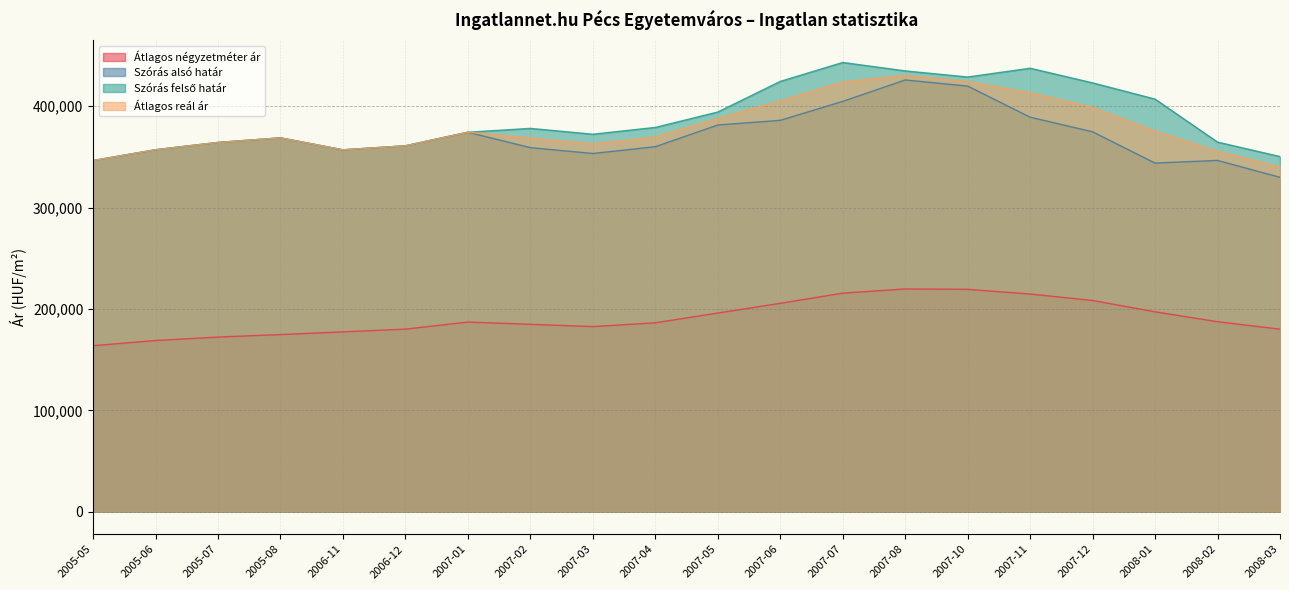

List the labels in order of Szórás alsó határ value, largest first.

2007-08, 2007-10, 2007-07, 2007-11, 2007-06, 2007-05, 2007-12, 2007-01, 2005-08, 2005-07, 2006-12, 2007-04, 2007-02, 2005-06, 2006-11, 2007-03, 2008-02, 2005-05, 2008-01, 2008-03